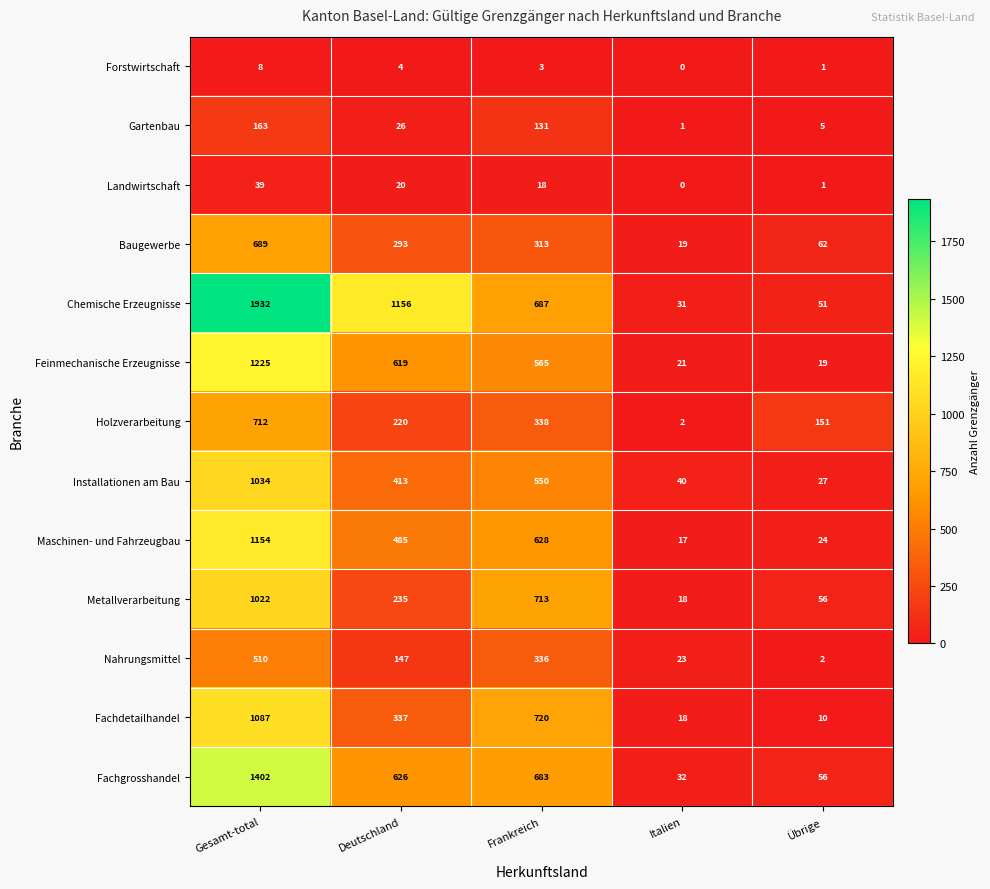

True or false: Landwirtschaft has a value of 16 at Italien.

False